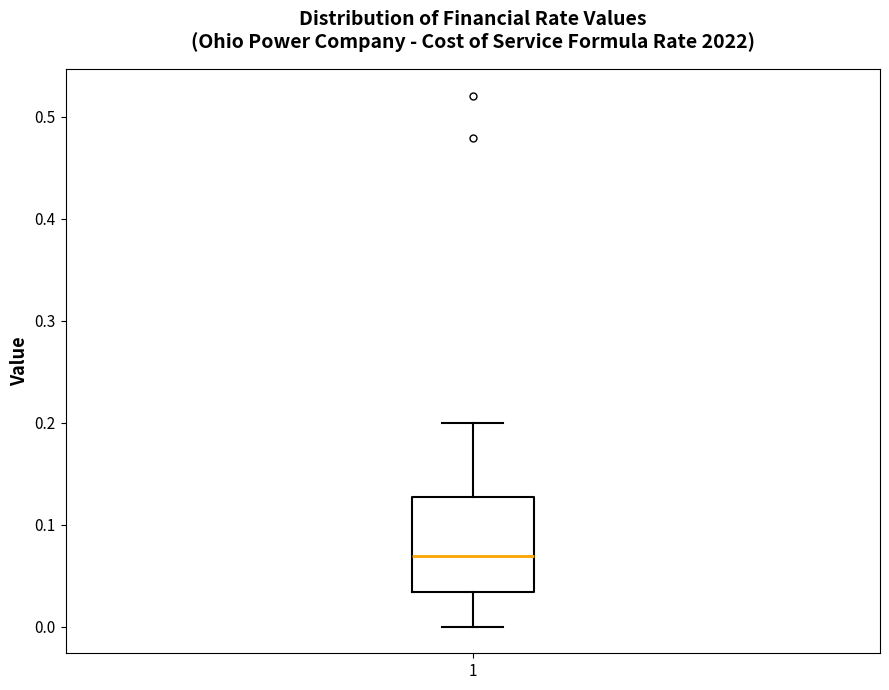

Transcribe this box plot: give where the median line is, the range the box spans, and where the two whiskers end, as read against the y-axis. The values are not printed on the chart, so give them approximately, as read against the axis.

median 0.07, box 0.03 to 0.13, whiskers 0.00 to 0.20